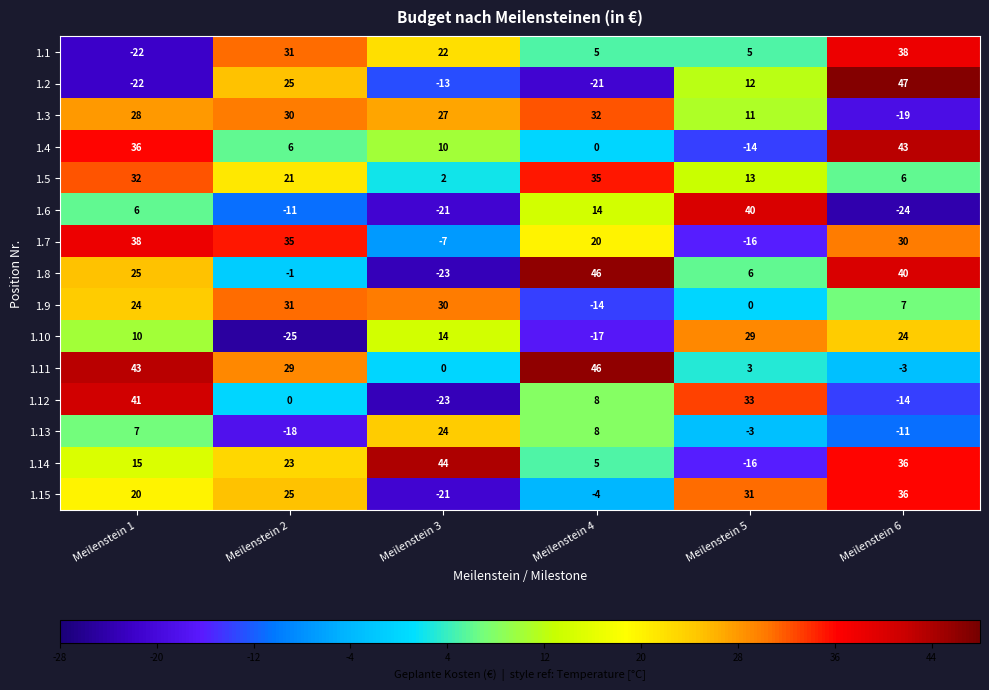

What is the lowest value of the 1.2 series?

-22